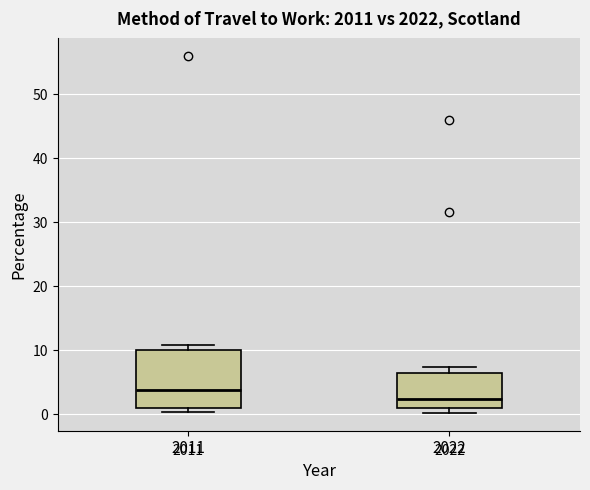

Reading left to right, read every box against the y-axis: the position of its median line, the range the box covers, and the ends of its whiskers. The values are not printed on the chart, so give them approximately, as read against the axis.

2011: median 4, box 1 to 10, whiskers 0 to 11
2022: median 2, box 1 to 7, whiskers 0 to 7 (just above the box's upper edge)